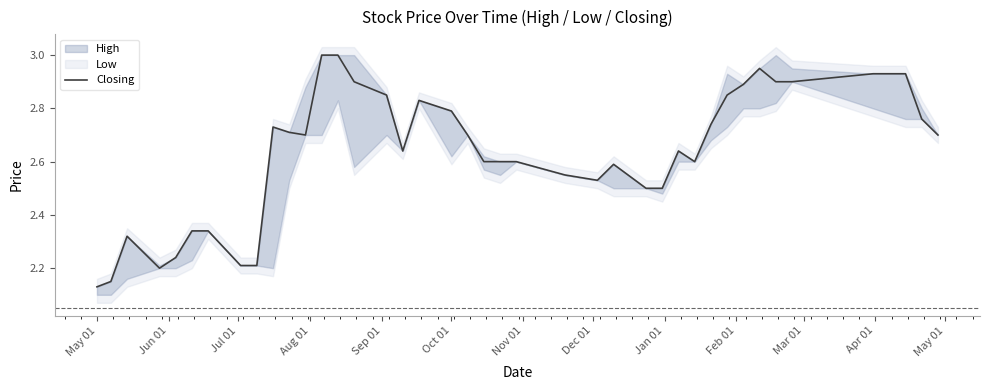

The Closing series shows 3.7 at Oct 01. True or false?

False